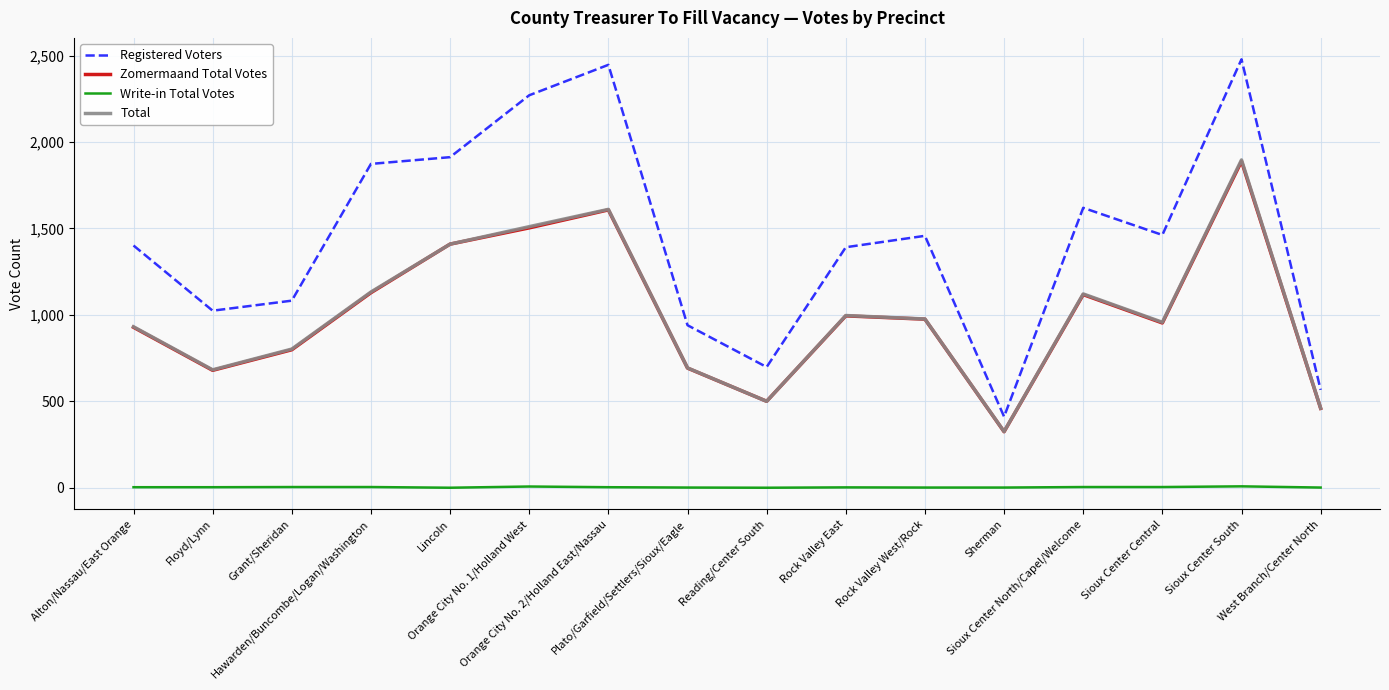

At which category does Zomermaand Total Votes reach its first local peak?

Orange City No. 2/Holland East/Nassau